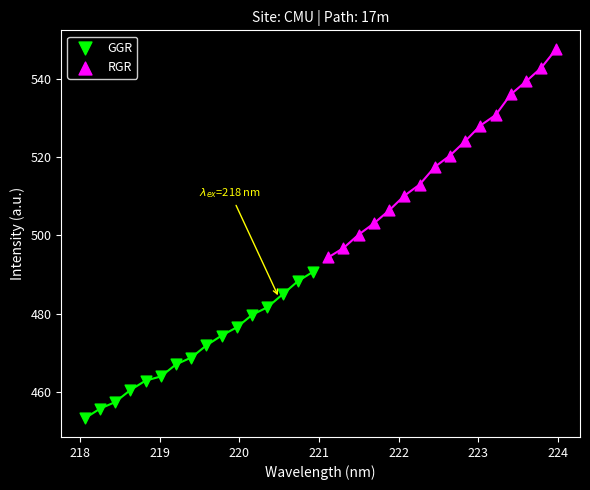

What are all the series names shown in the legend?

GGR, RGR